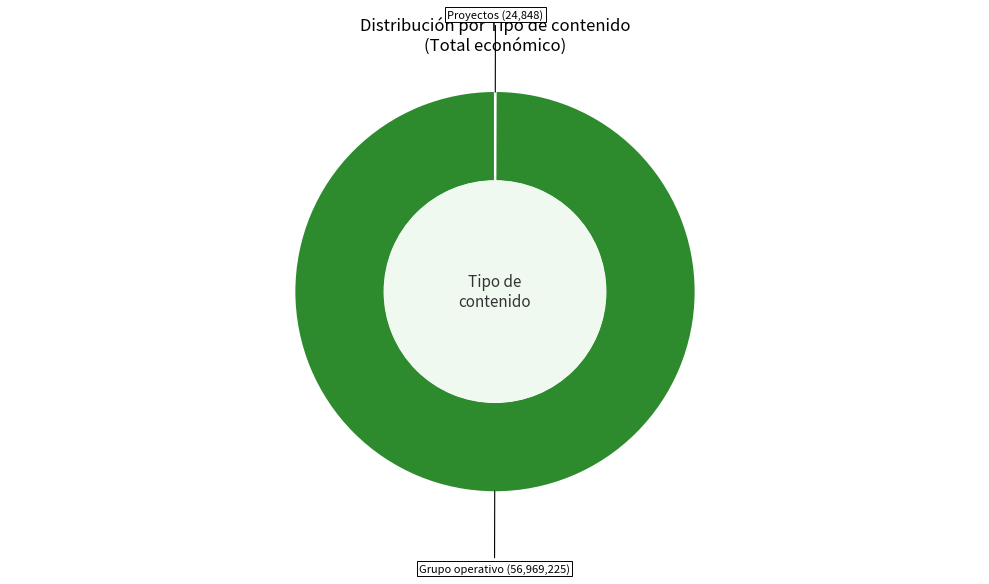

Does any single category account for the majority?

Yes